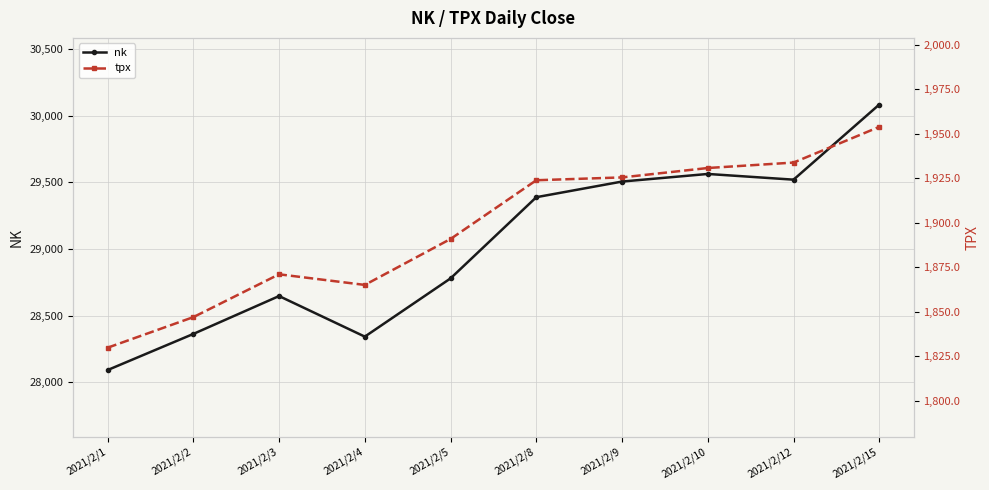

Rank the series by their average value, from highest to lowest.

nk, tpx